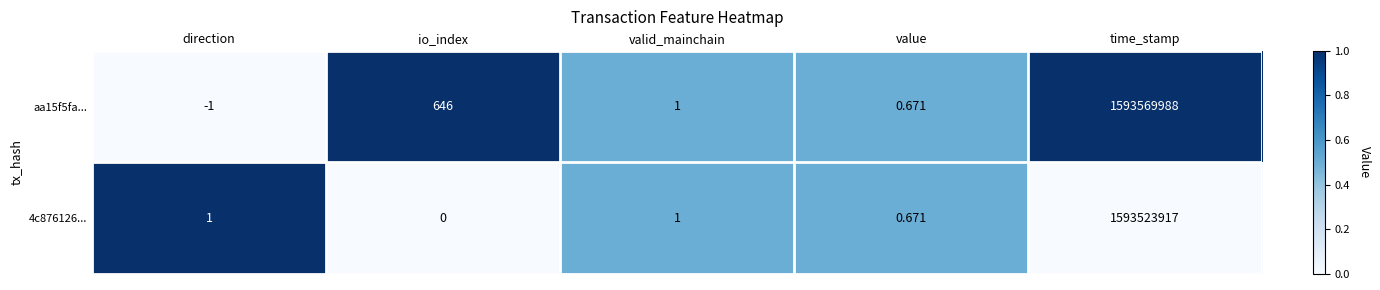

Which series has the largest range (max minus min)?

aa15f5fa...